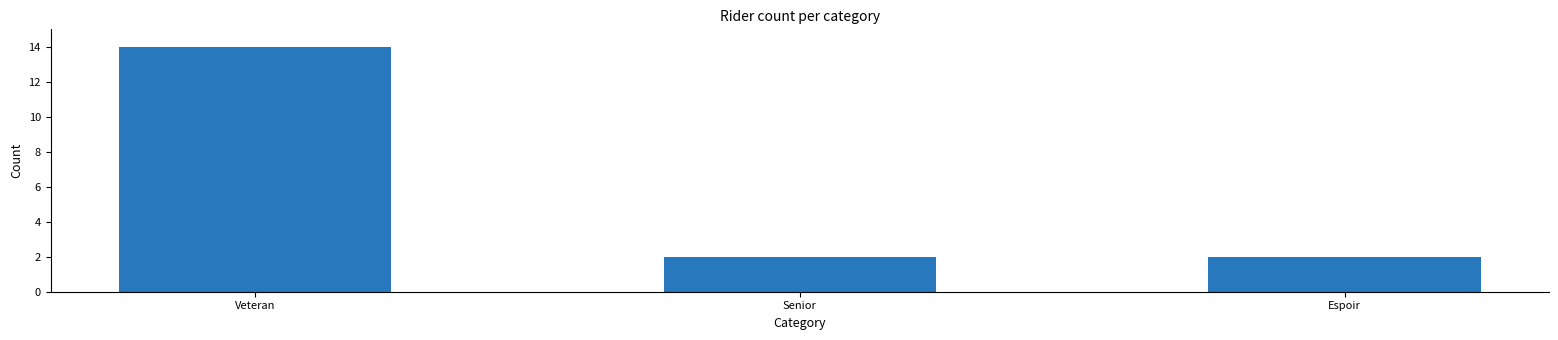

Which category has the highest value across all series?

Veteran